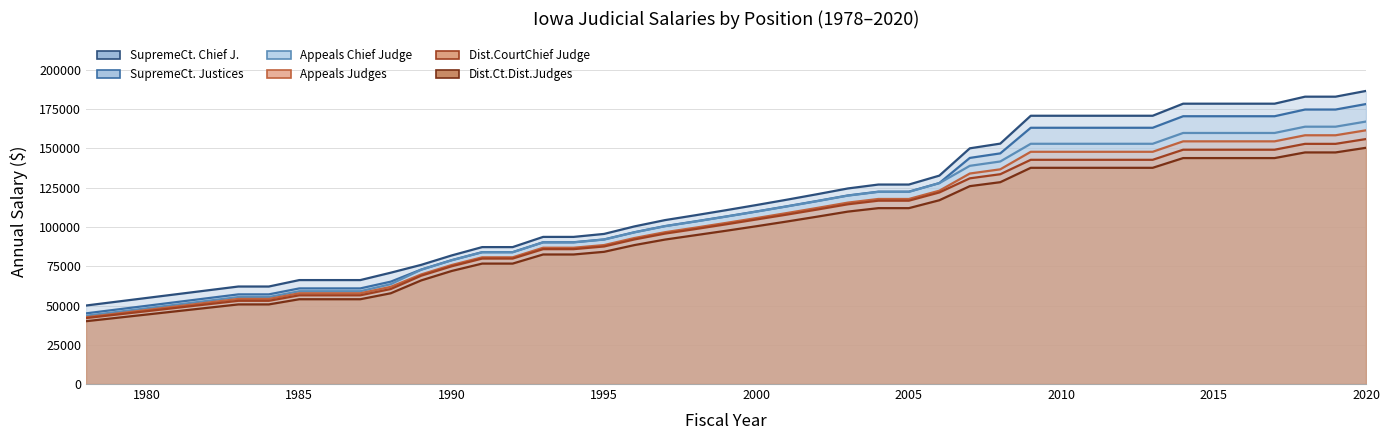

At which label is SupremeCourtChiefJustice closest to 118330?

2001